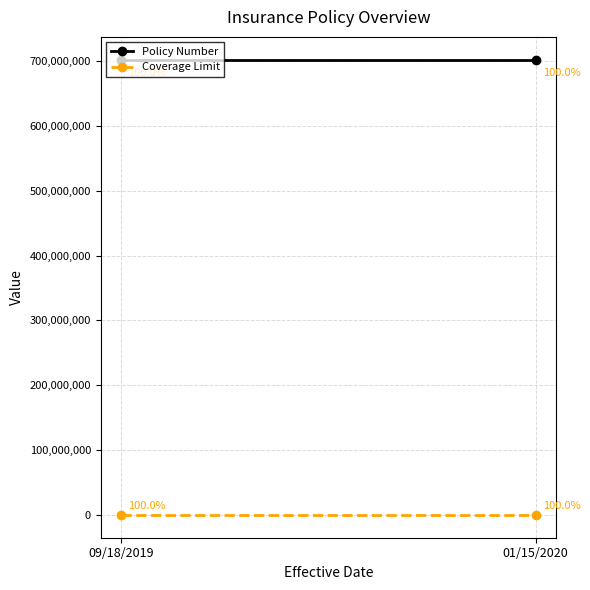

How many lines are shown in the chart?

2